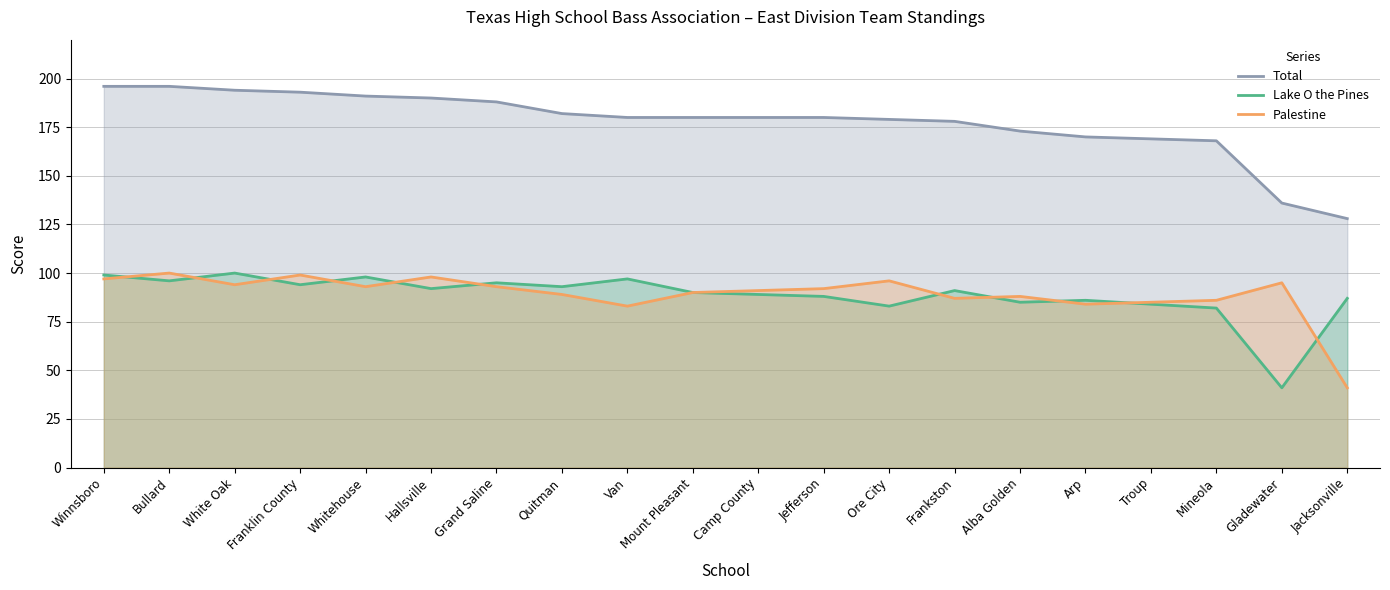

How many distinct data groups are displayed?

3